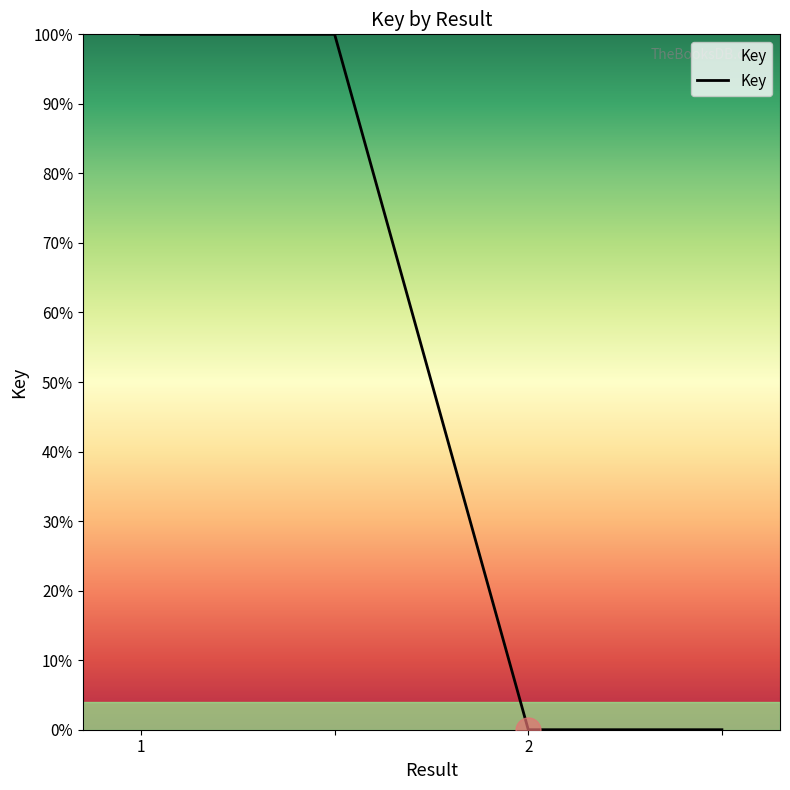

What is the sum of all values?

200